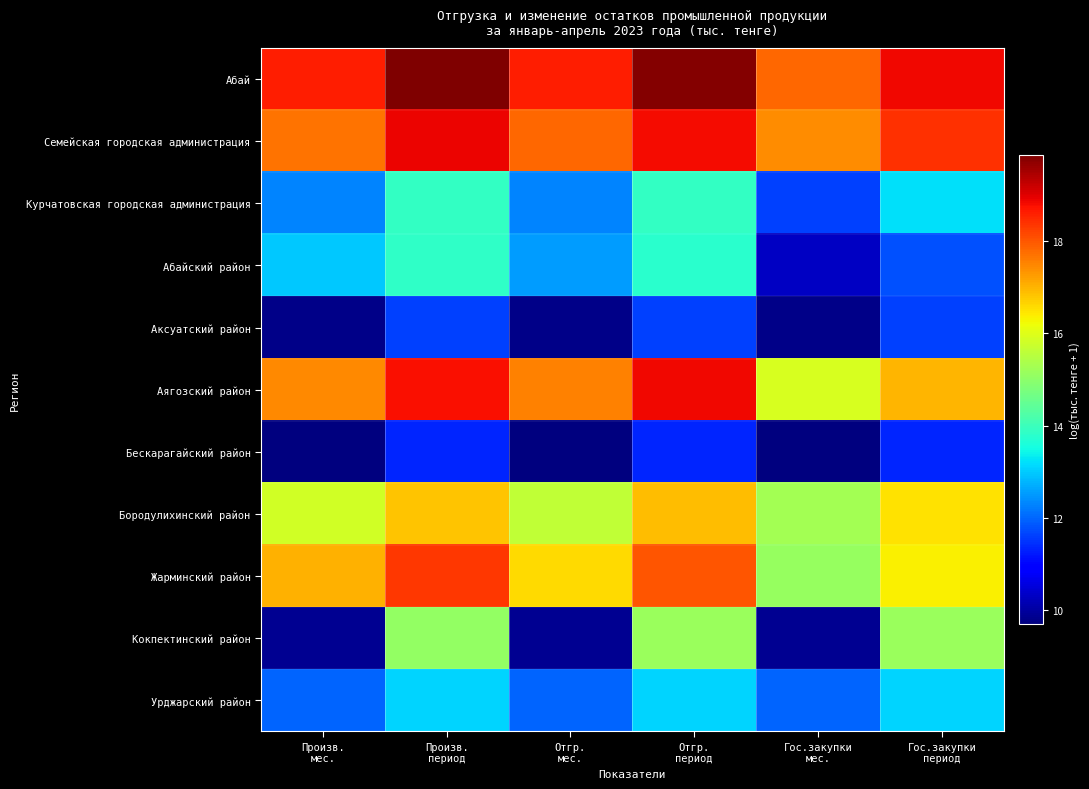

What is the spread (max minus min) of values at Отгр.
период?

8.4